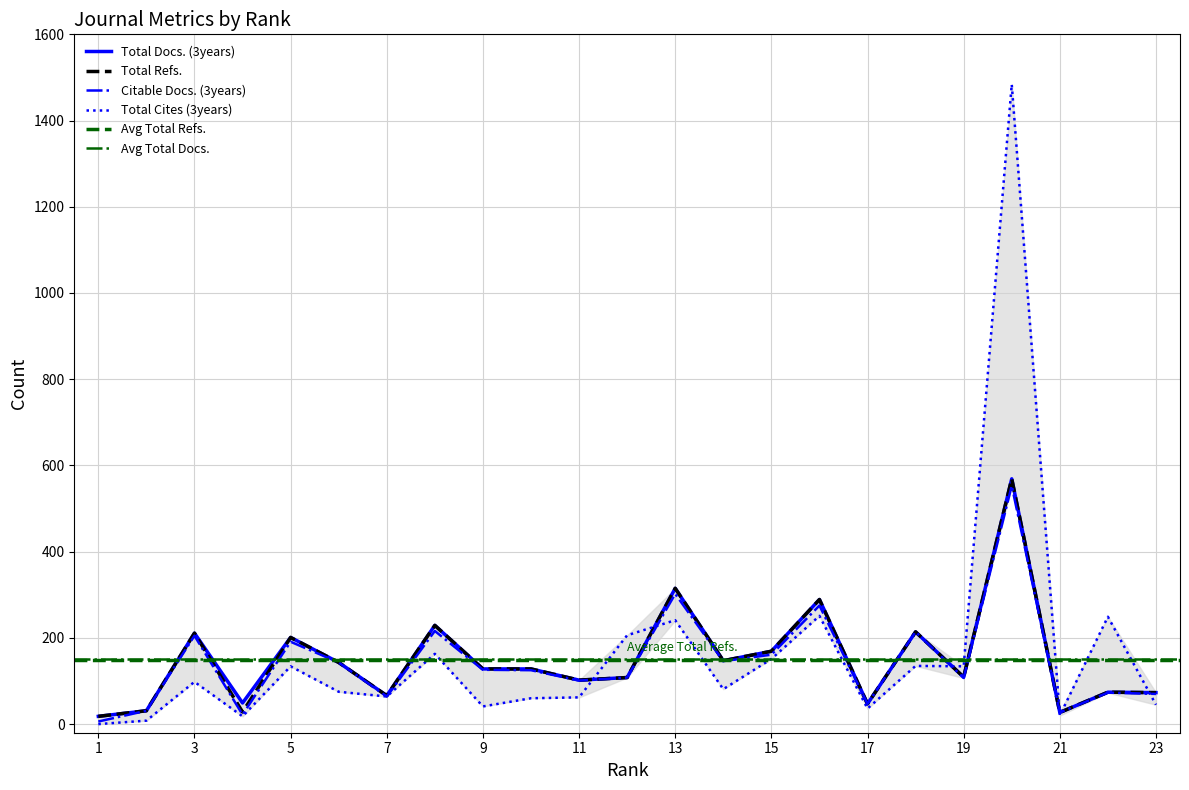

What is the greatest value displayed?

1484